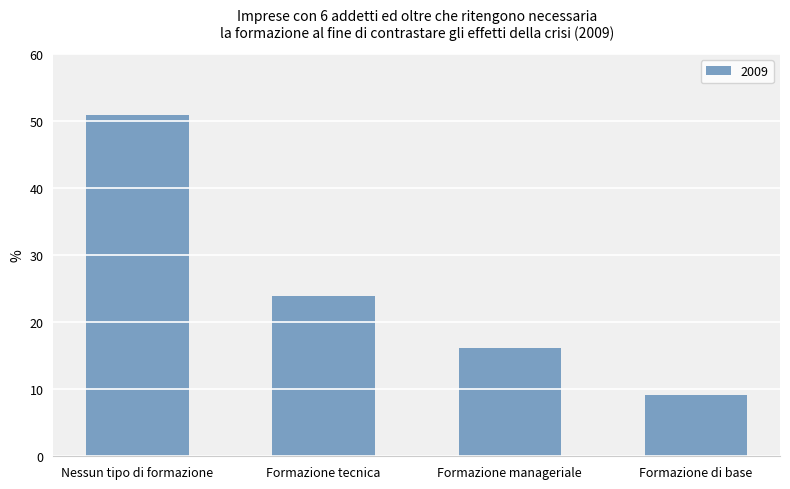

Rank the categories by value from lowest to highest.

Formazione di base, Formazione manageriale, Formazione tecnica, Nessun tipo di formazione